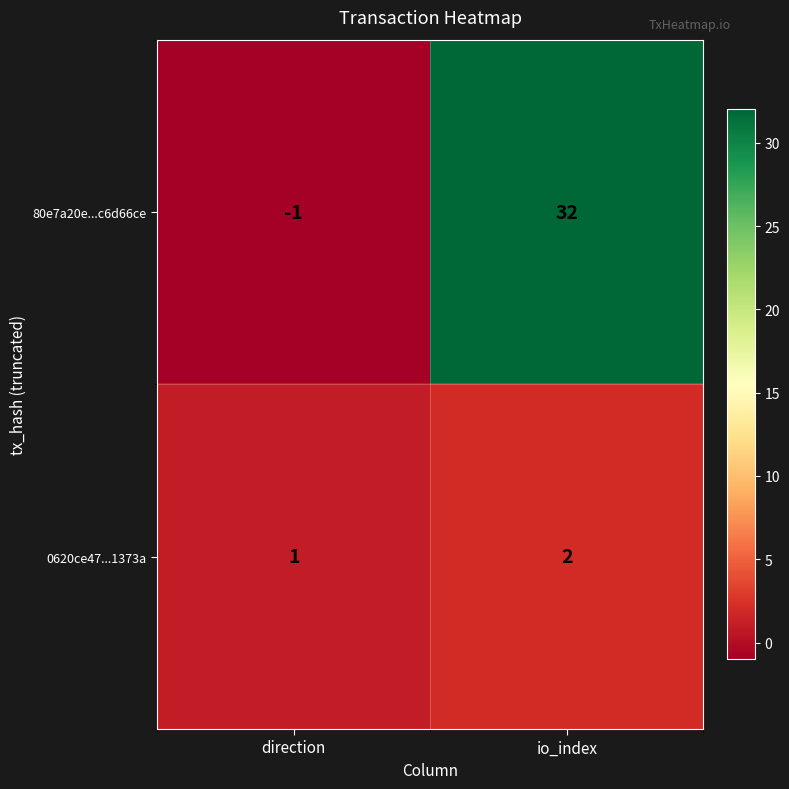

What is the sum of the 0620ce47...1373a values at io_index and direction?

3